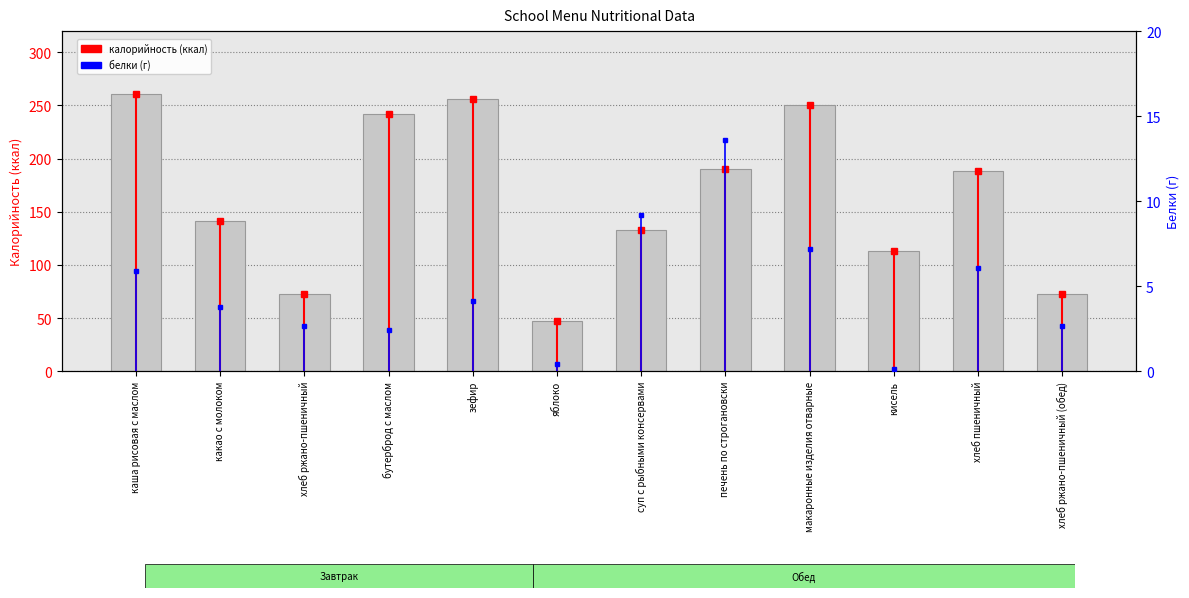

List the labels in order of value, smallest first.

яблоко, хлеб ржано-пшеничный, хлеб ржано-пшеничный (обед), кисель, суп с рыбными консервами, какао с молоком, хлеб пшеничный, печень по строгановски, бутерброд с маслом, макаронные изделия отварные, зефир, каша рисовая с маслом